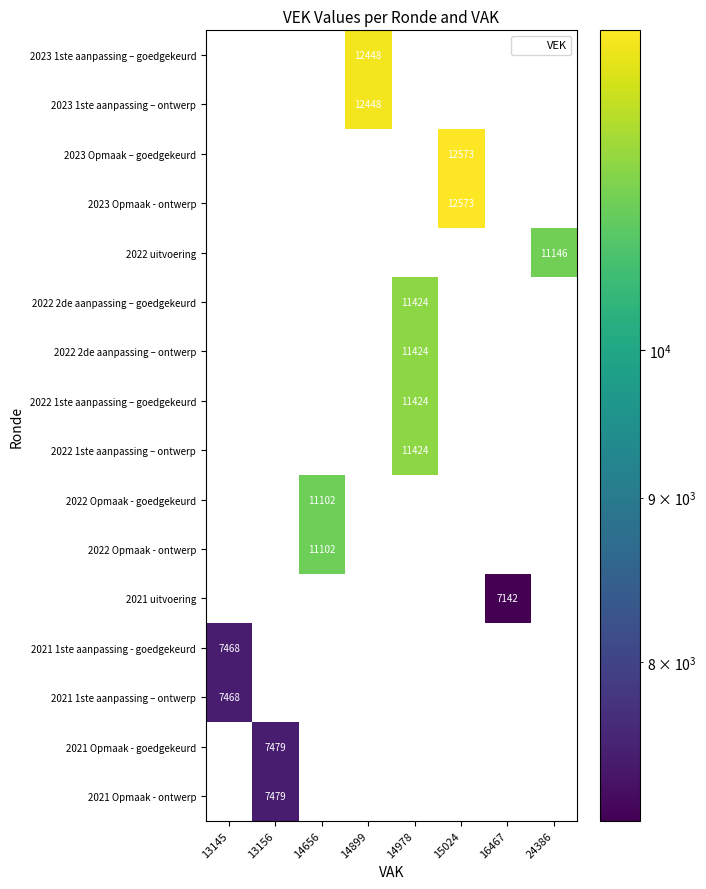

Which label corresponds to the largest value in the chart?

15024